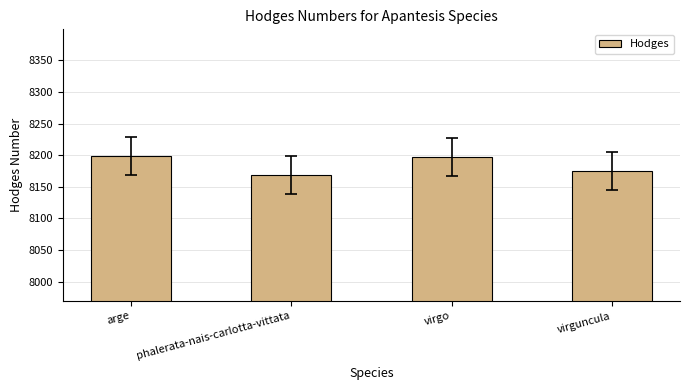

Which label corresponds to the smallest value in the chart?

phalerata-nais-carlotta-vittata